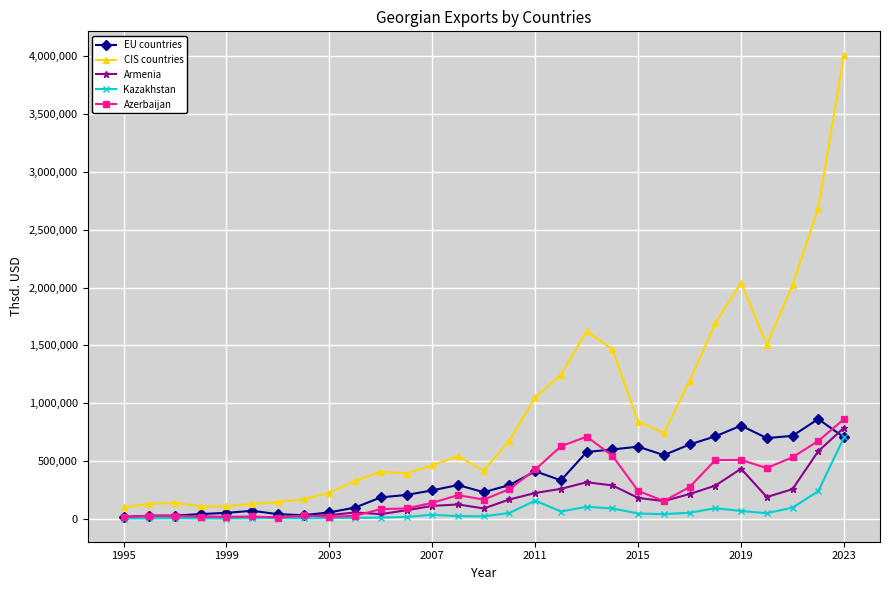

What is the greatest value displayed?

4016115.5